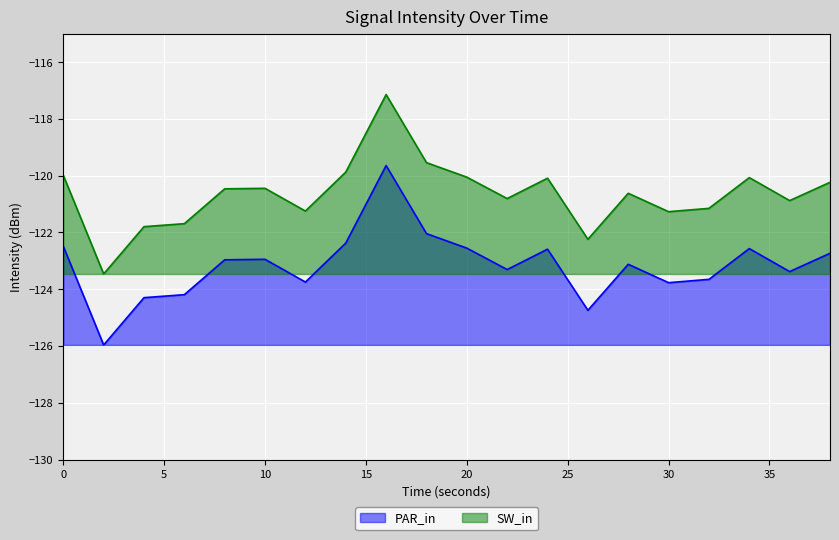

How many lines are shown in the chart?

2